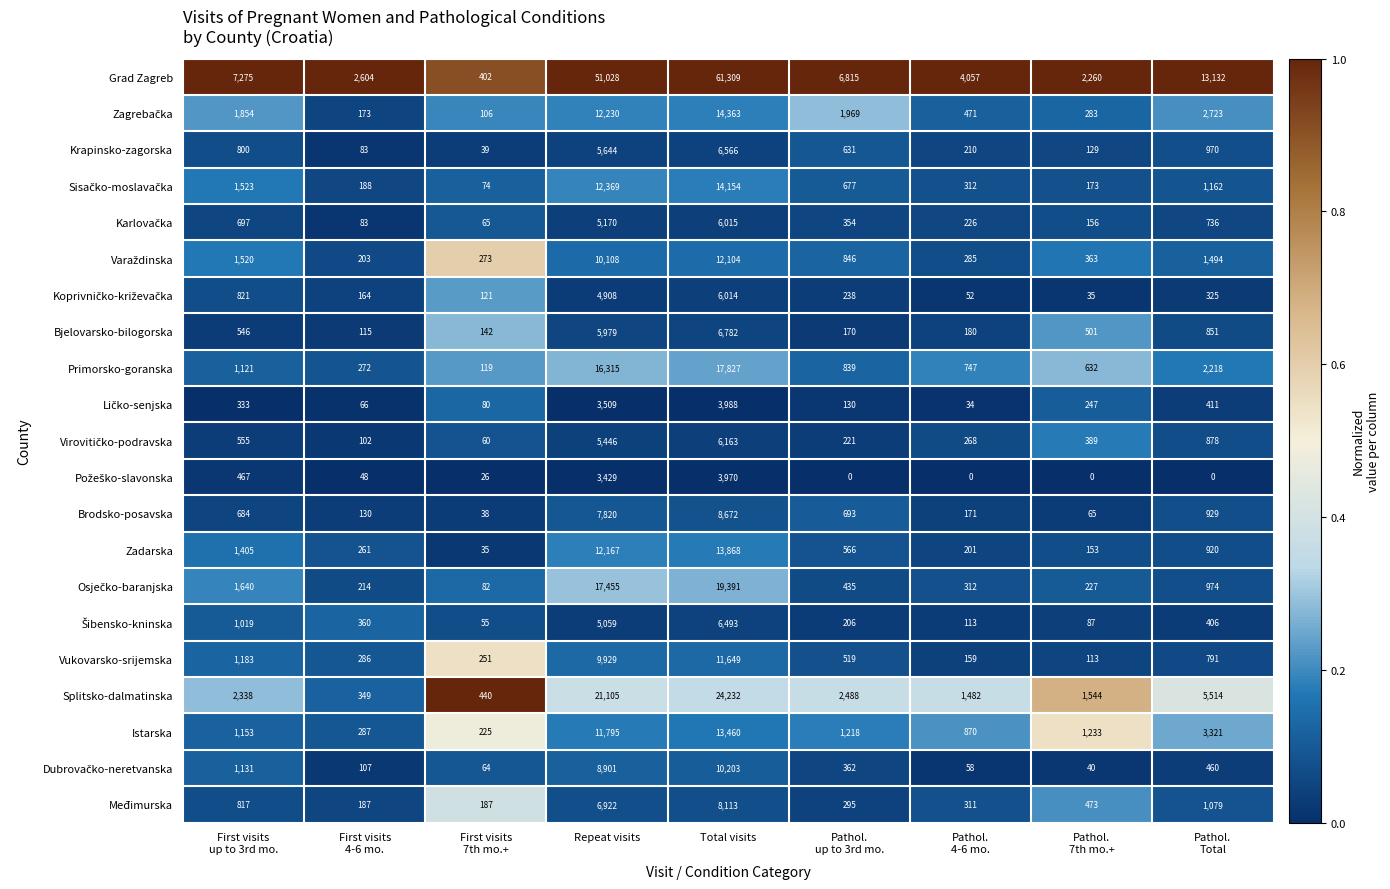

Which series has the largest total across all categories?

Grad Zagreb